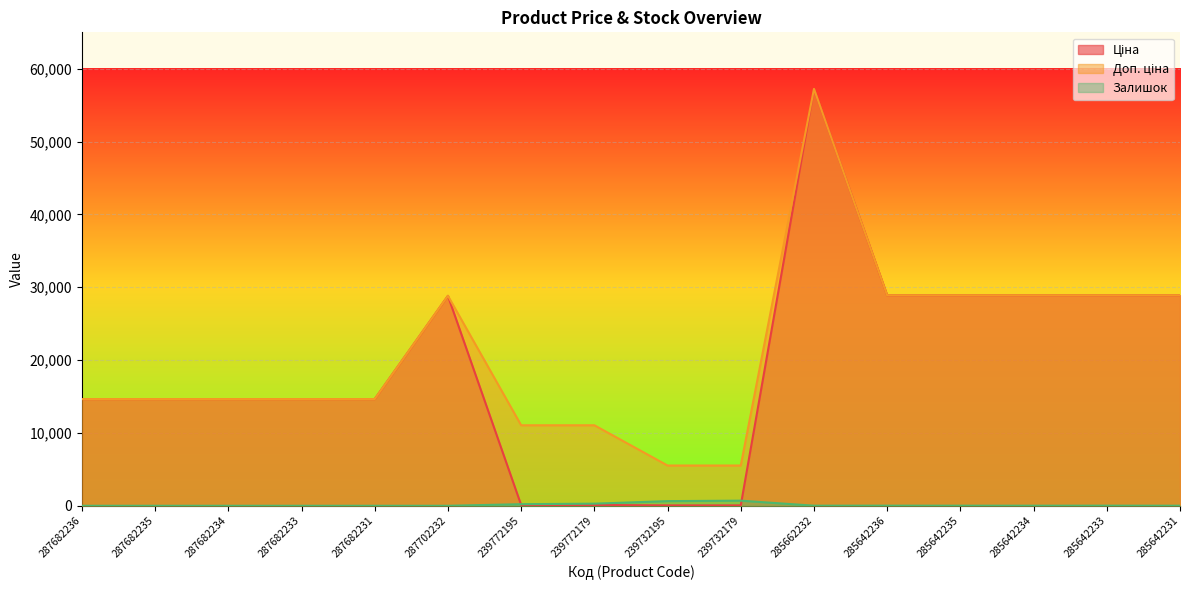

How many lines are shown in the chart?

3